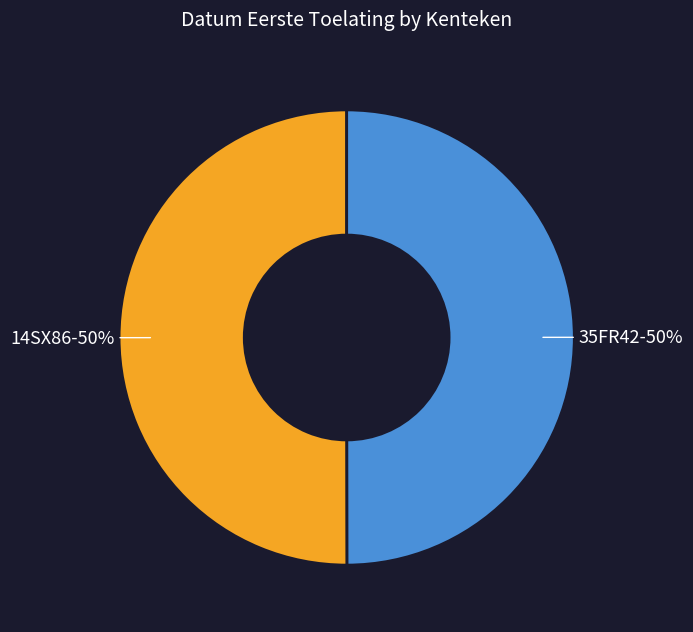

What is the ratio of the value at 14SX86 to the value at 35FR42?

1.0